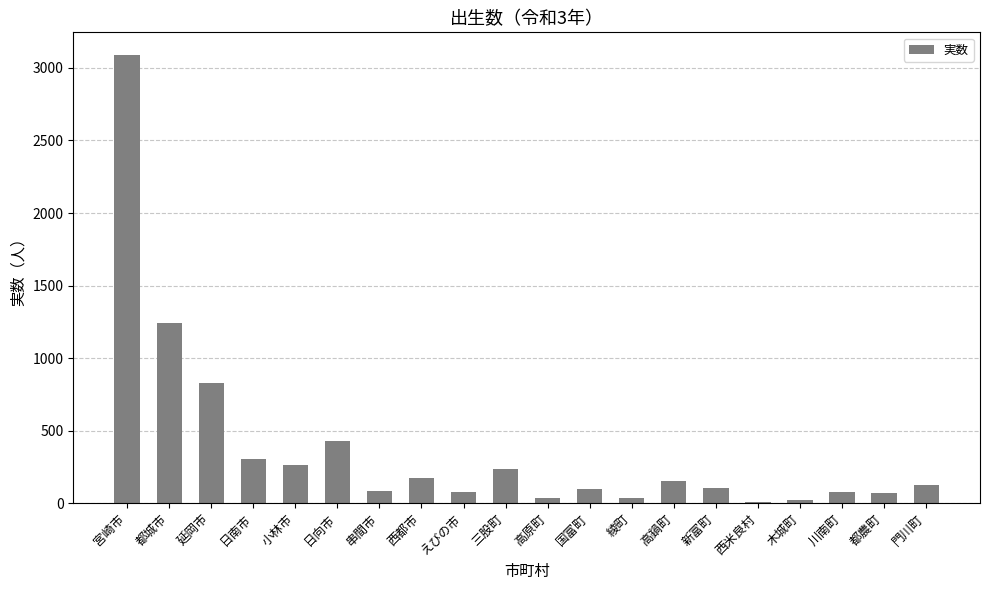

Where is the data nearest to the value 1550?

都城市